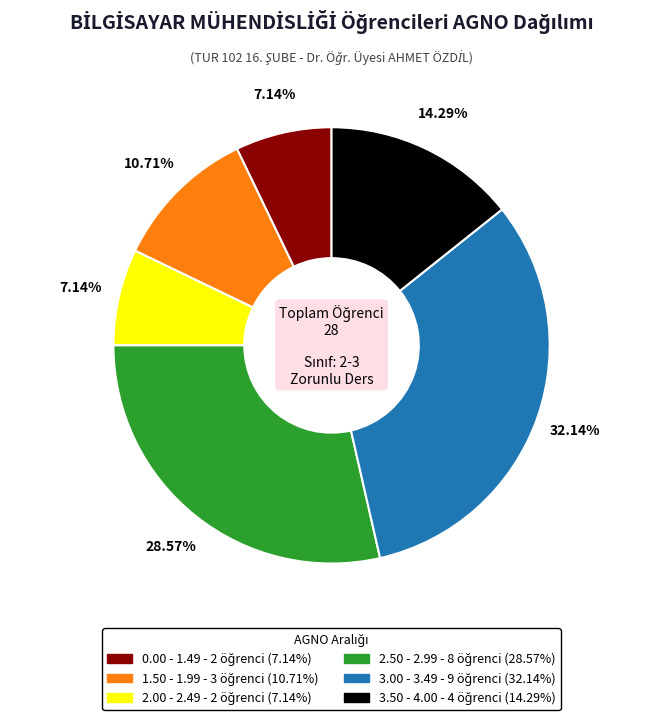

Does any single category account for the majority?

No